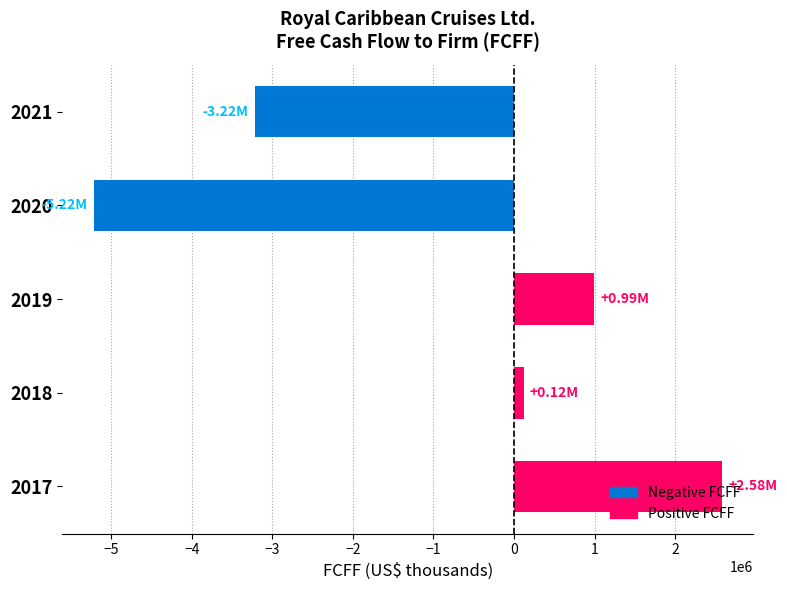

List the labels in order of value, smallest first.

2020, 2021, 2018, 2019, 2017